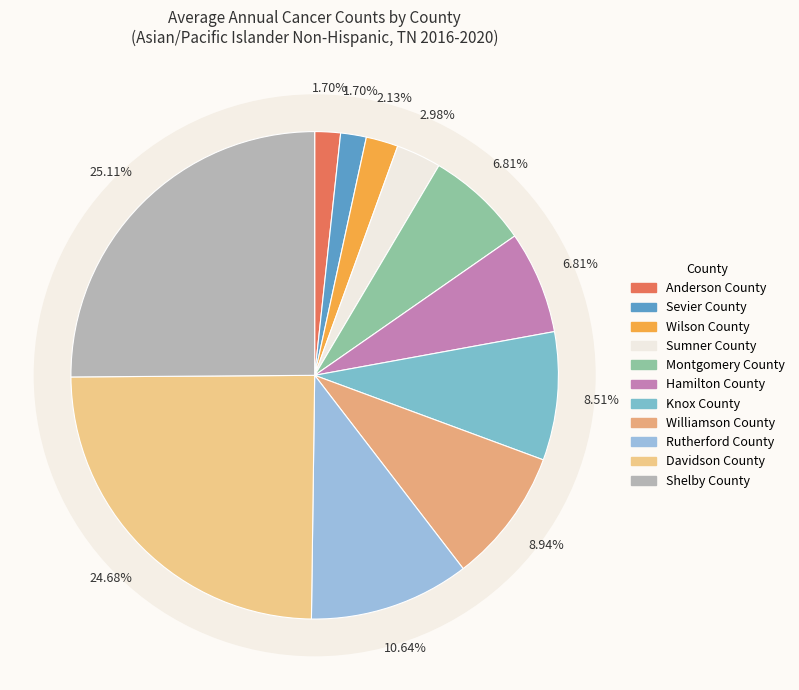

Is there any slice that represents more than half of the pie?

No